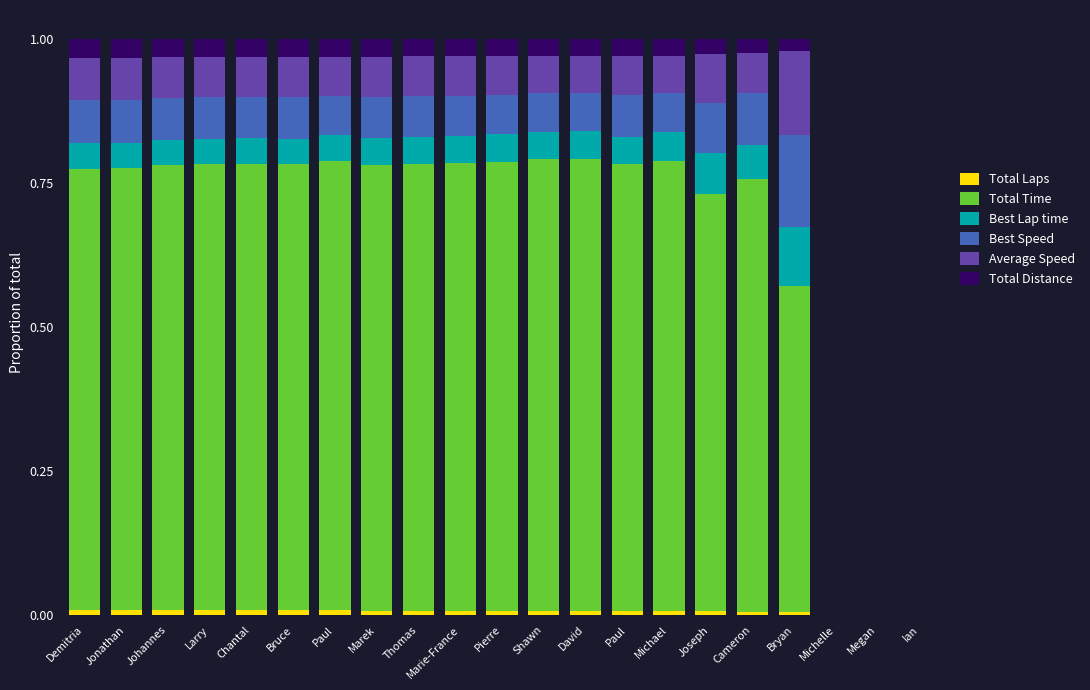

At how many categories does at least one series exceed 0?

18